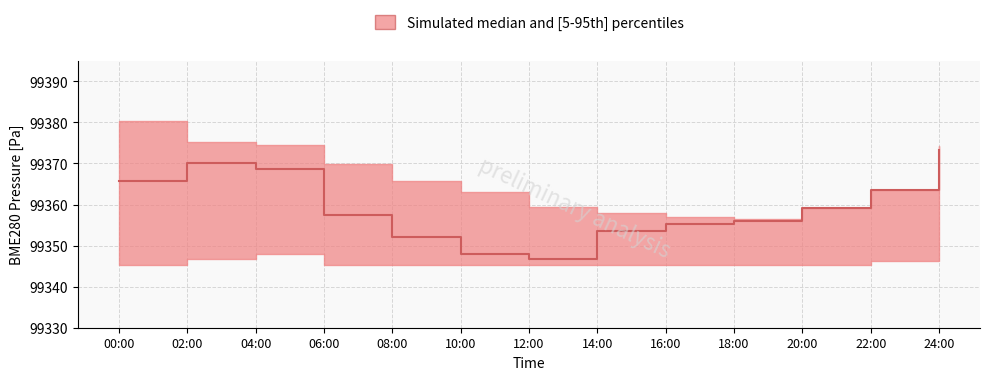

What is the label of the 3rd point from the right?

20:00